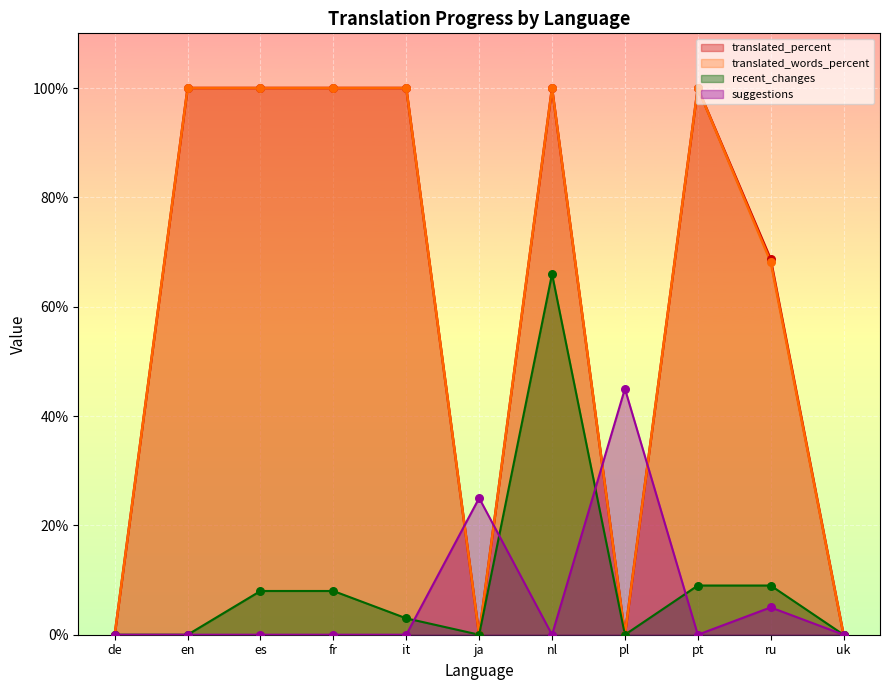

At which category is the sum across all series the highest?

nl